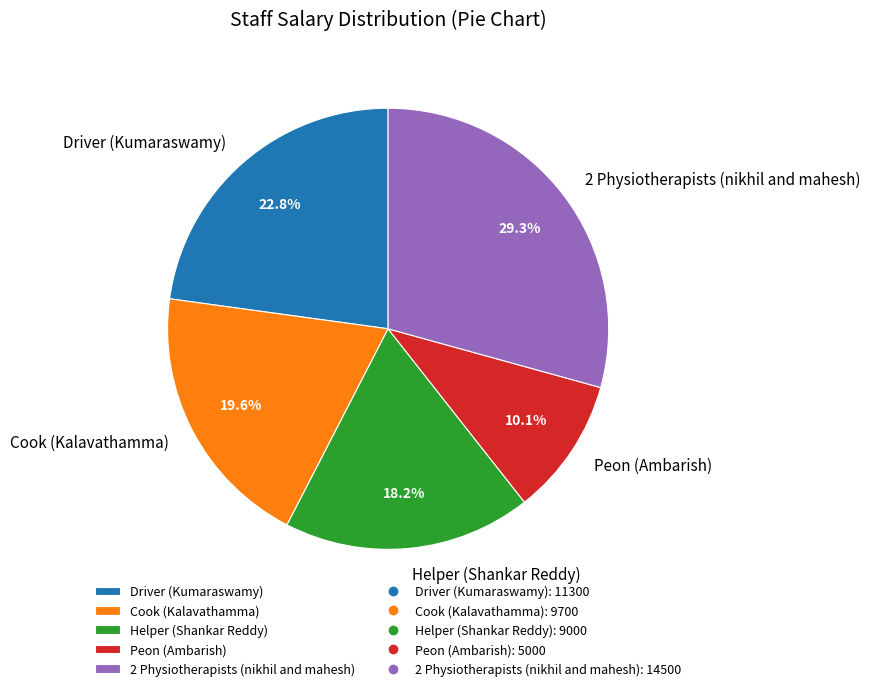

To the nearest percent, what percentage of the pie is Helper (Shankar Reddy)?

18%